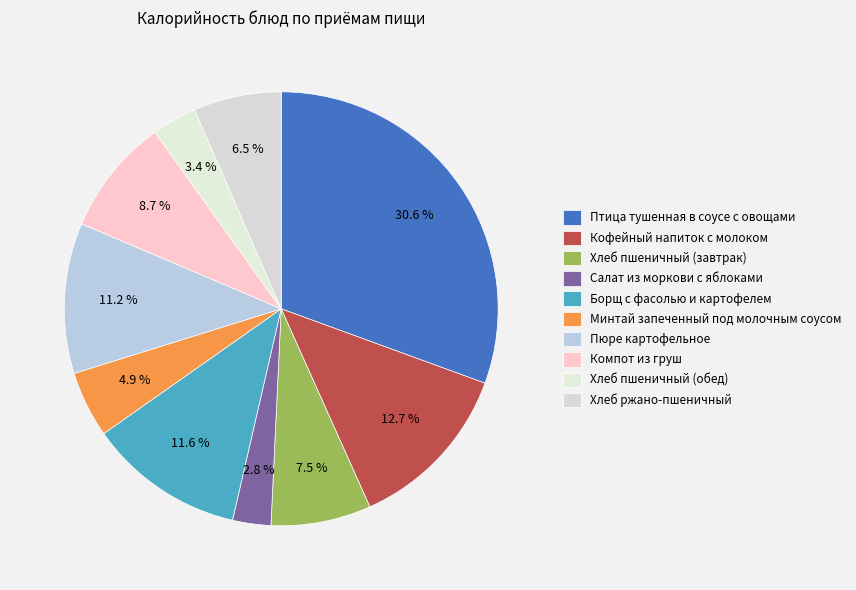

True or false: Компот из груш accounts for 22% of the total.

False